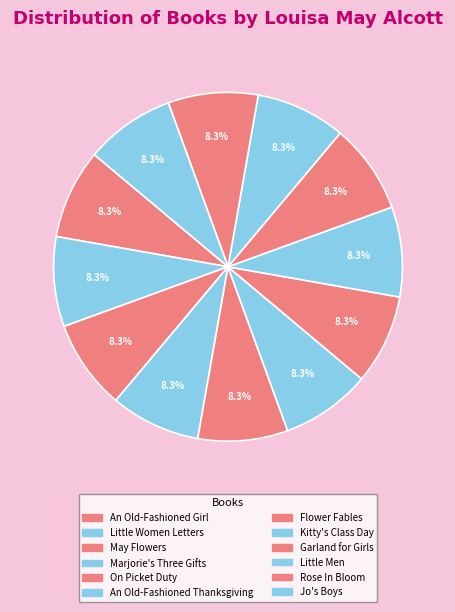

What is the ratio of the value at Flower Fables to the value at Garland for Girls?

1.0